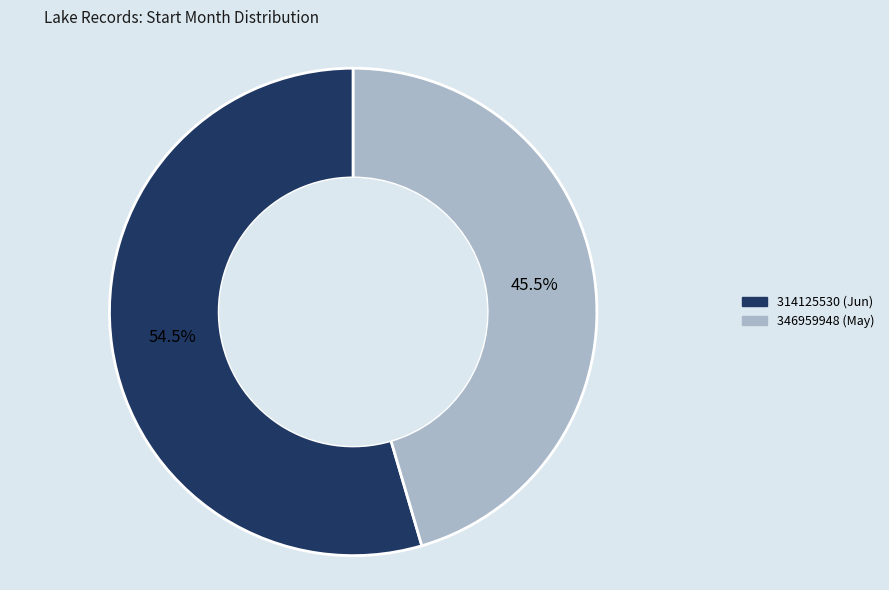

To the nearest percent, what is the average slice percentage?

50%